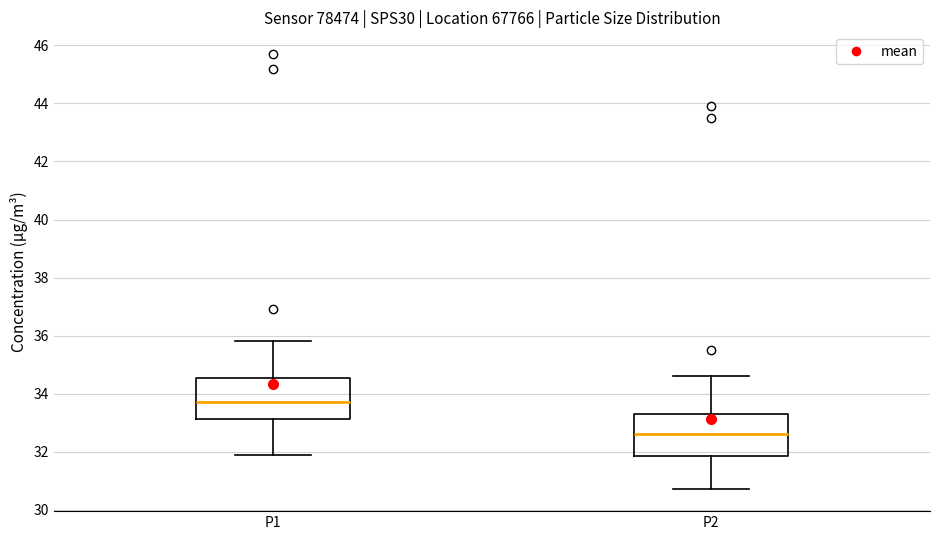

Reading left to right, transcribe this box plot: for each box, give where its median line is, the range the box spans, and where its two whiskers end, as read against the y-axis. The values are not printed on the chart, so give them approximately, as read against the axis.

P1: median 33.8, box 33.2 to 34.6, whiskers 32.0 to 35.8
P2: median 32.6, box 31.8 to 33.4, whiskers 30.8 to 34.6